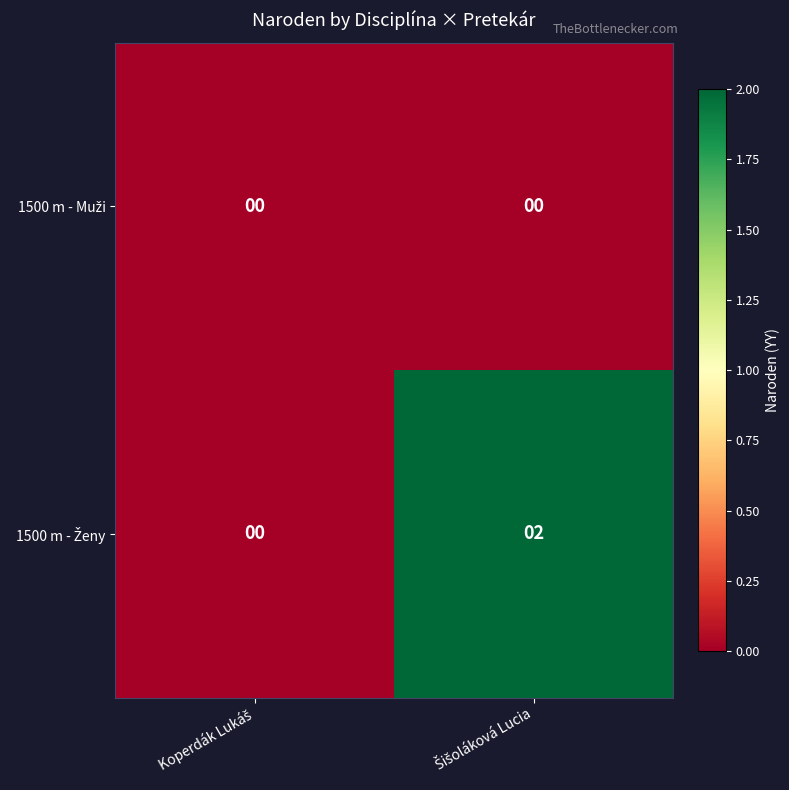

Count the number of data series in this chart.

2